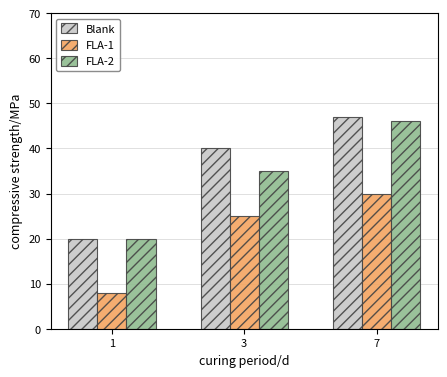

What is the difference between the Blank values at 1 and 3?

20